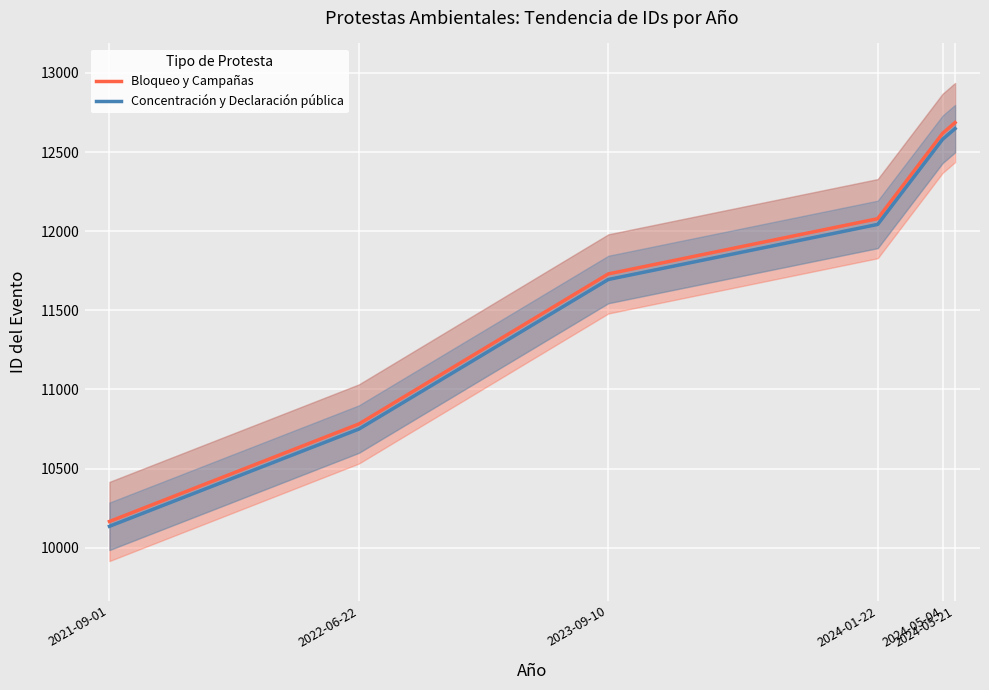

What are all the series names shown in the legend?

Bloqueo y Campañas, Concentración y Declaración pública